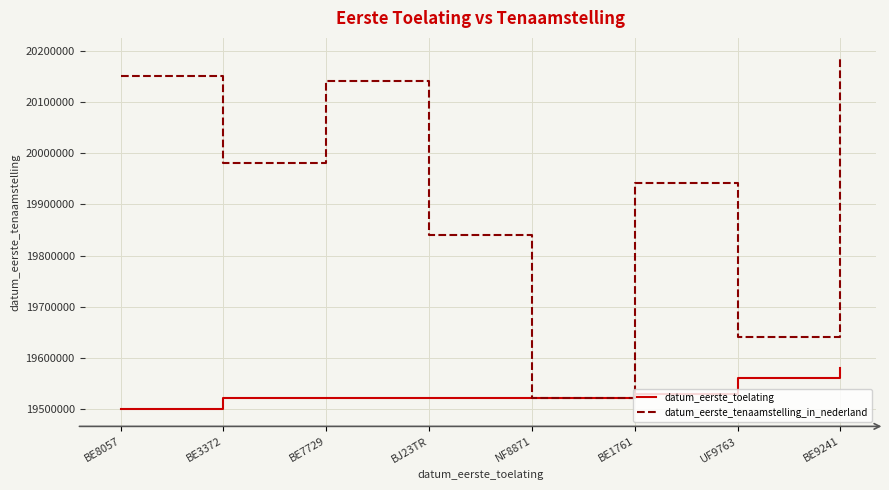

Which category has the lowest value across all series?

BE8057